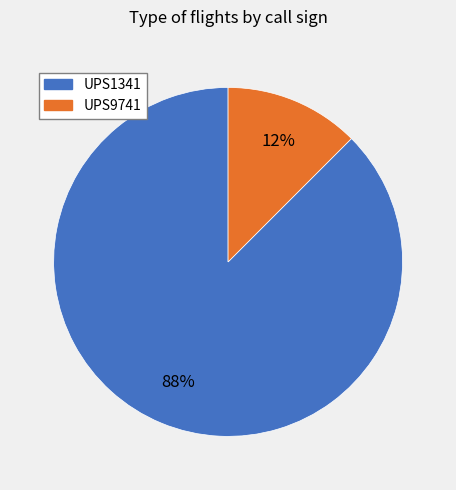

Rank the categories by value from highest to lowest.

UPS1341, UPS9741